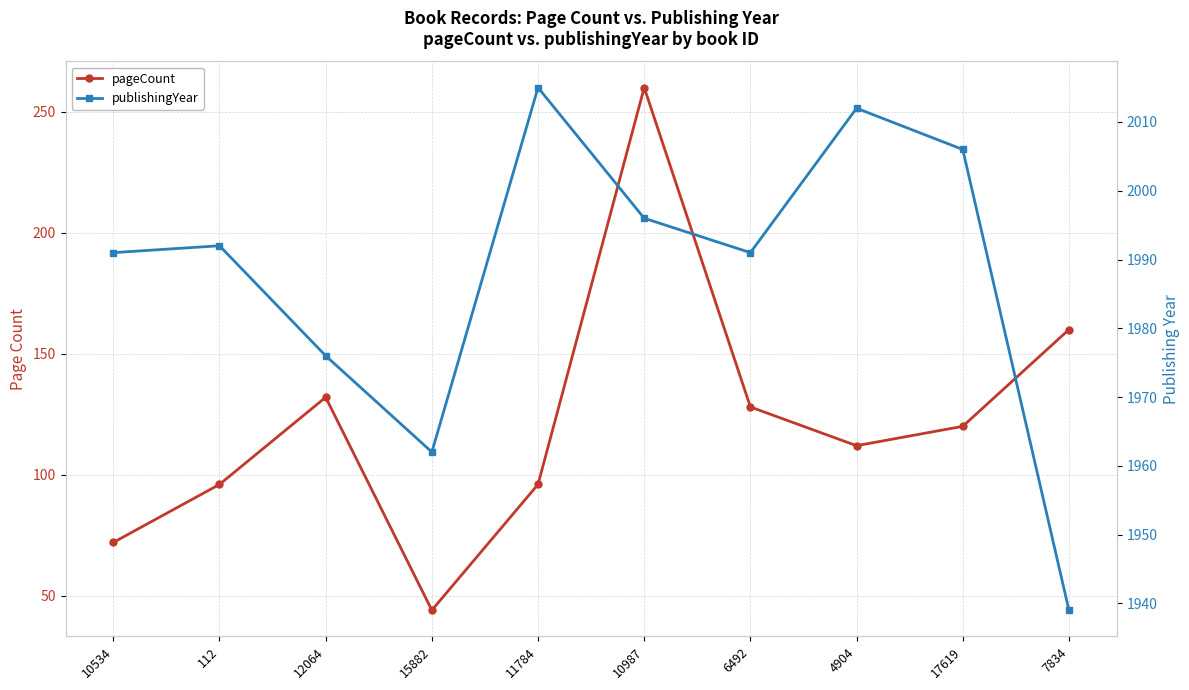

What is the approximate value of pageCount at 17619?

120